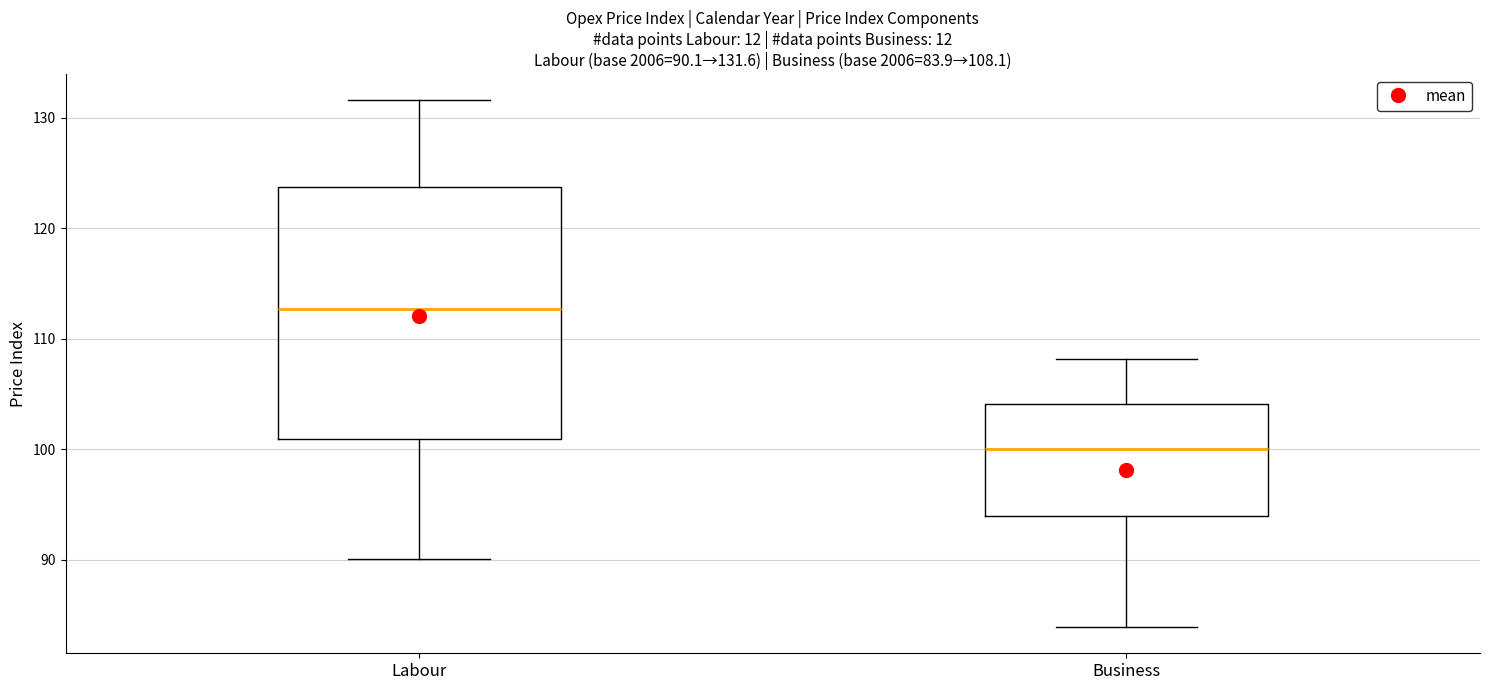

Which box has the lowest median line?

Business